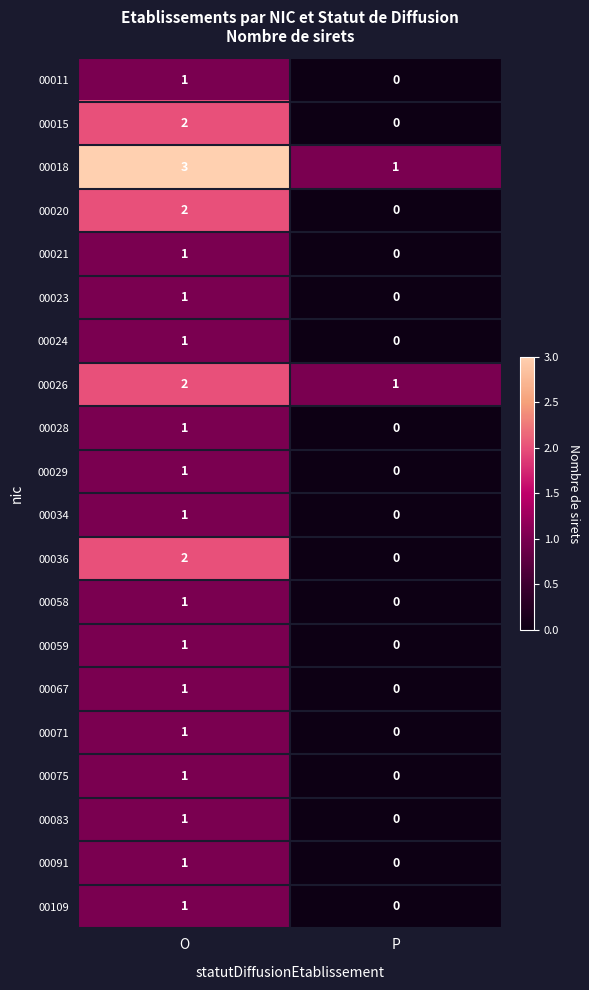

What is the maximum value shown in the chart?

3